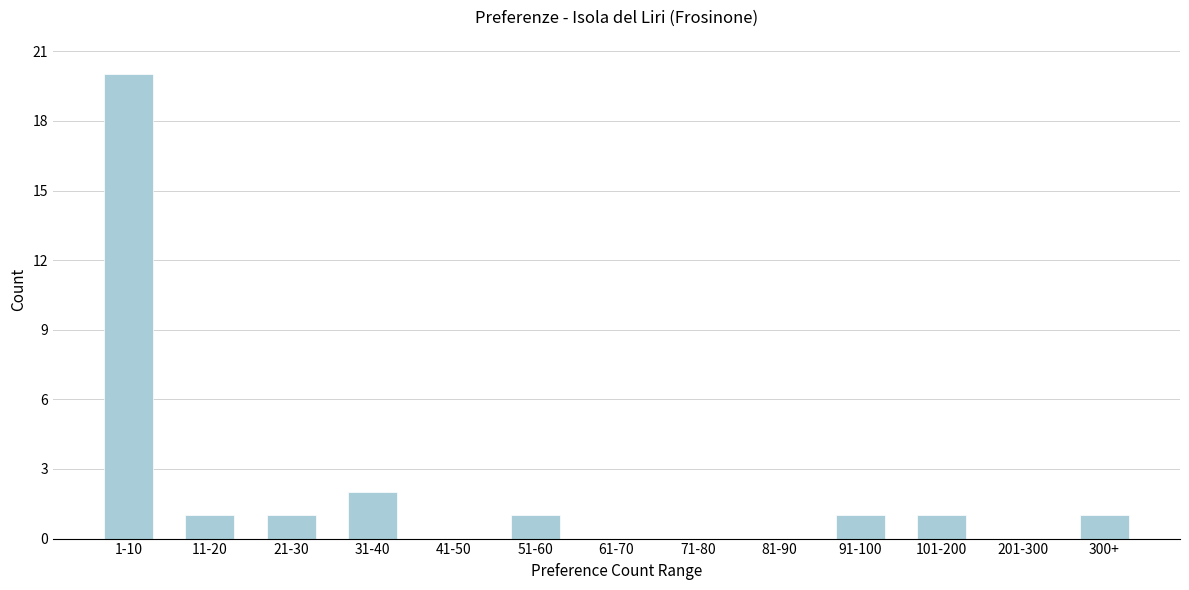

Reading left to right, what are all the values shown in this chart?

1-10=20	11-20=1	21-30=1	31-40=2	41-50=0	51-60=1	61-70=0	71-80=0	81-90=0	91-100=1	101-200=1	201-300=0	300+=1